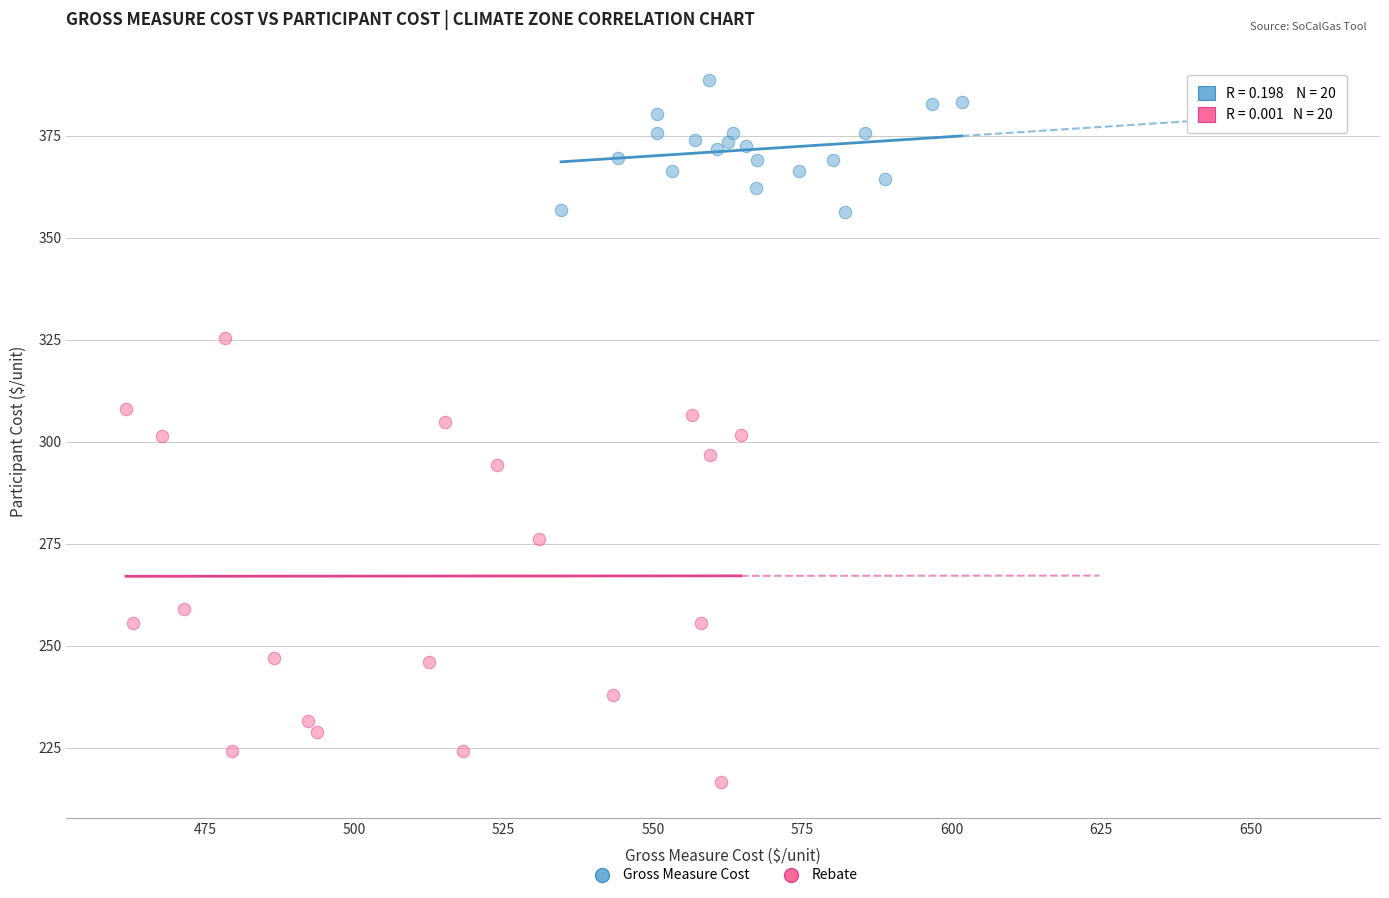

Which series reaches the maximum Y coordinate?

Gross Measure Cost